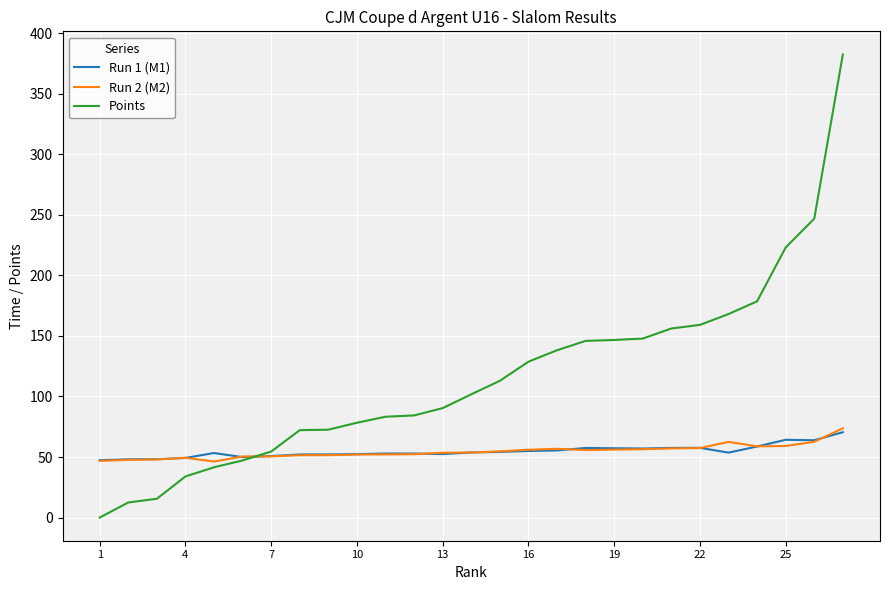

How many lines are shown in the chart?

3